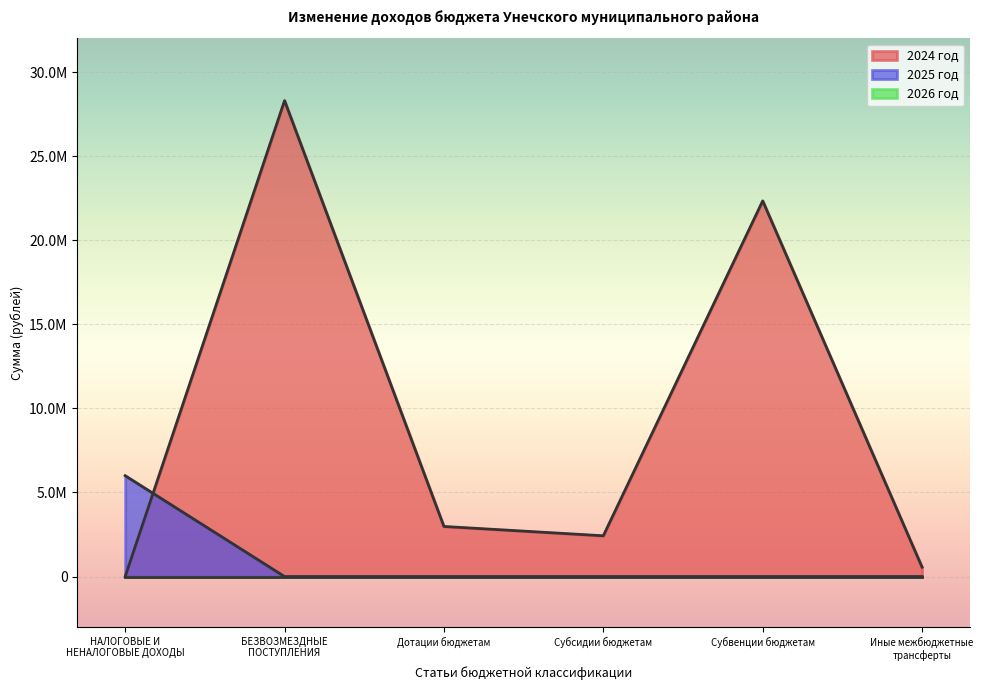

How many interior local peaks does the 2024 год series have?

2